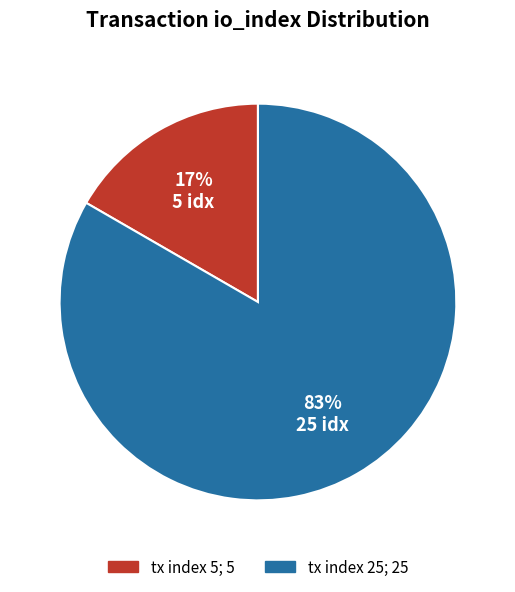

To the nearest percent, what is the average slice percentage?

50%